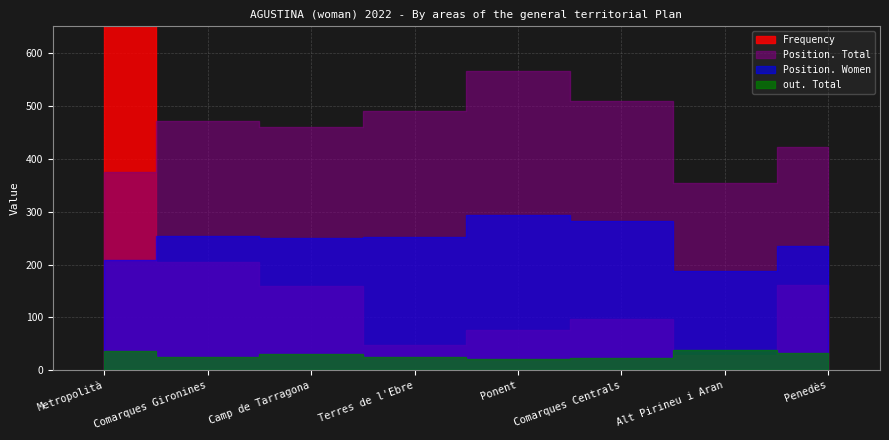

How many interior local peaks does the Frequency series have?

1